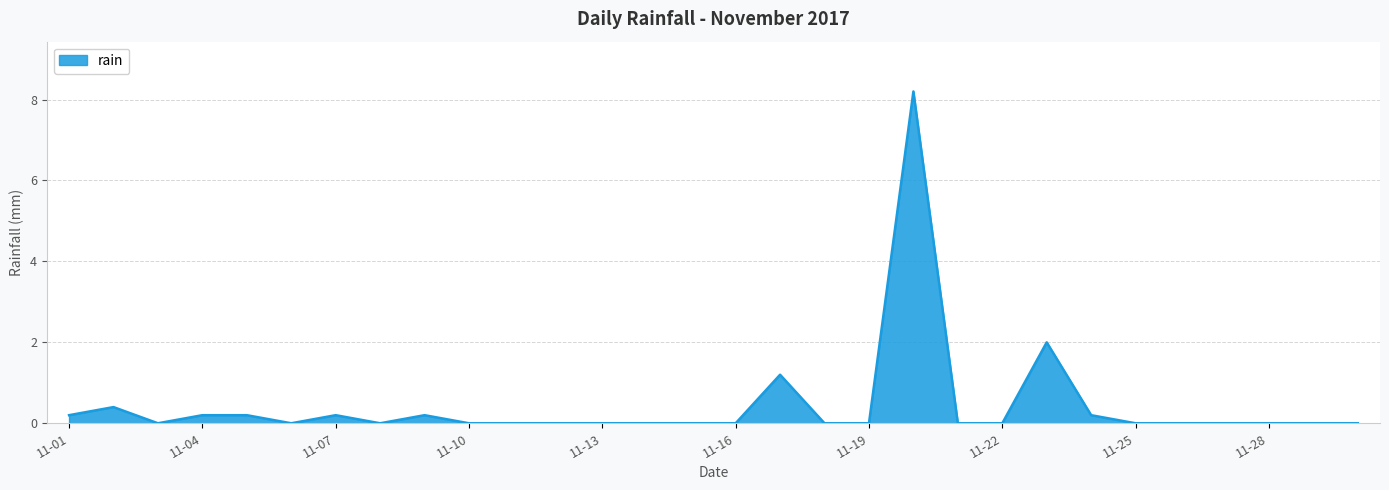

Reading right to left, transcribe all the data shown in this chart.

0.0	0.0	0.0	0.0	0.0	0.0	0.2	2.0	0.0	0.0	8.2	0.0	0.0	1.2	0.0	0.0	0.0	0.0	0.0	0.0	0.0	0.2	0.0	0.2	0.0	0.2	0.2	0.0	0.4	0.2